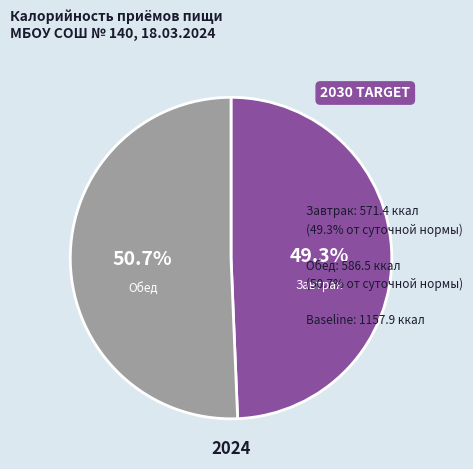

Is there a majority slice in this chart?

Yes